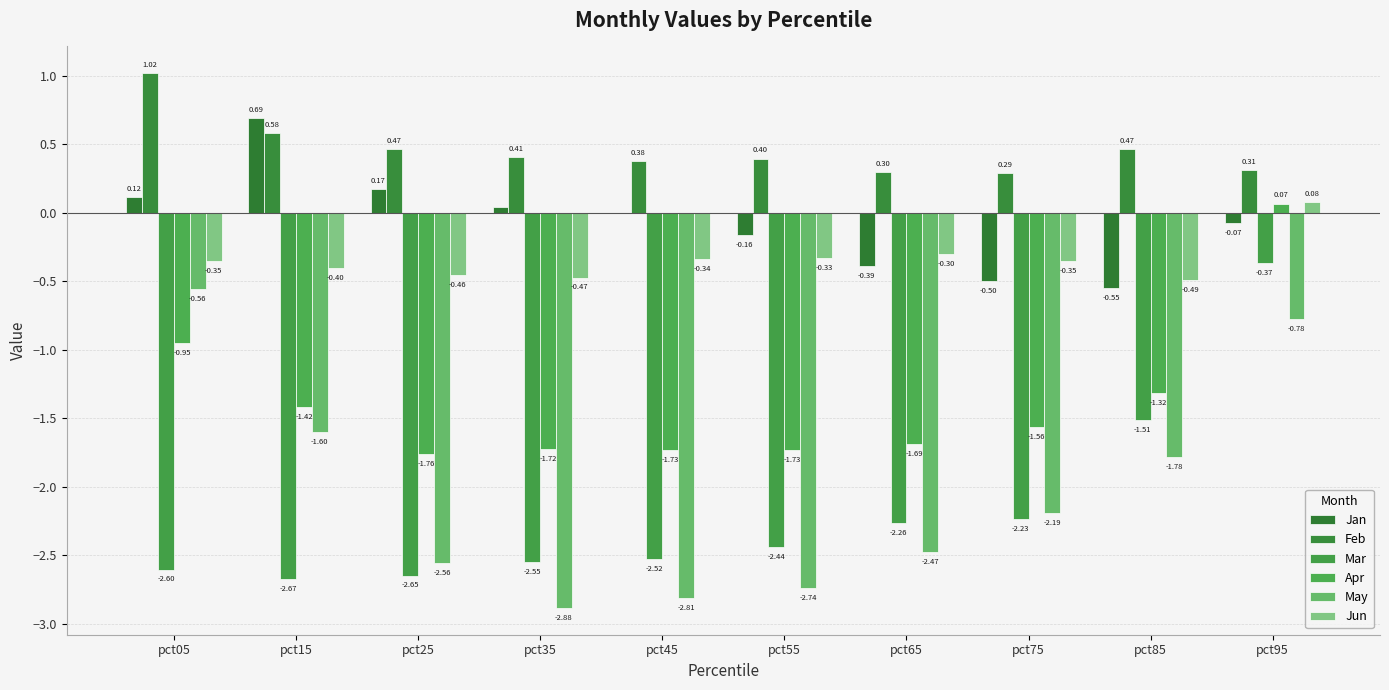

Rank the series by their maximum value, from lowest to highest.

May, Mar, Apr, Jun, Jan, Feb